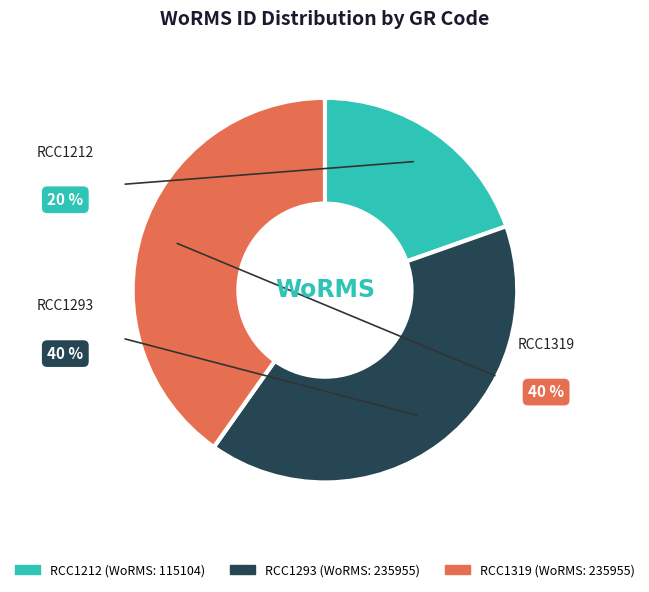

How many segments does this pie chart have?

3